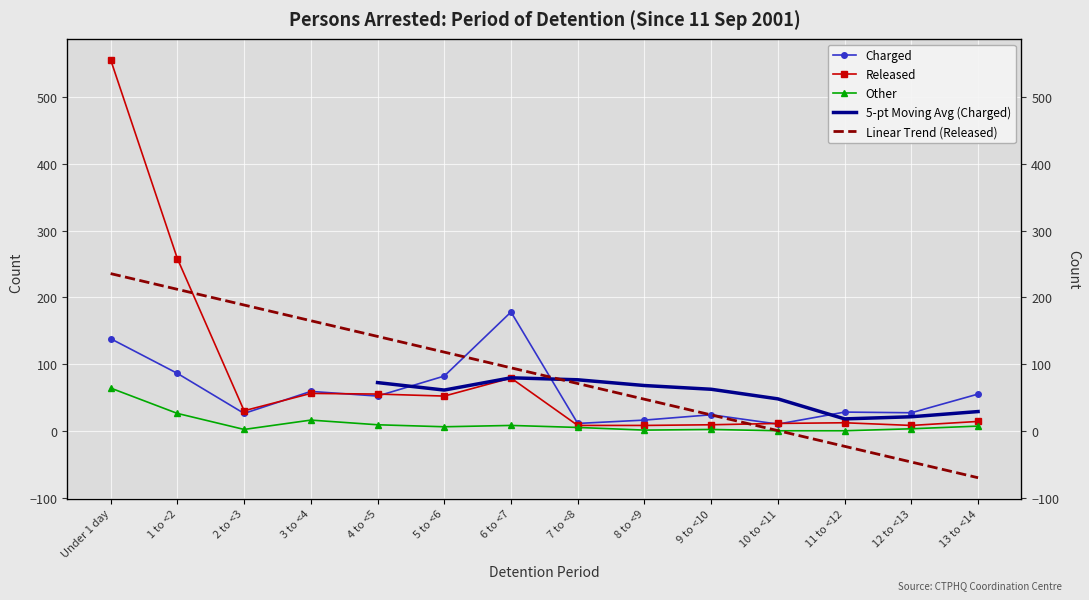

Between 1 to <2 and 7 to <8, which series saw the biggest shift?

Released